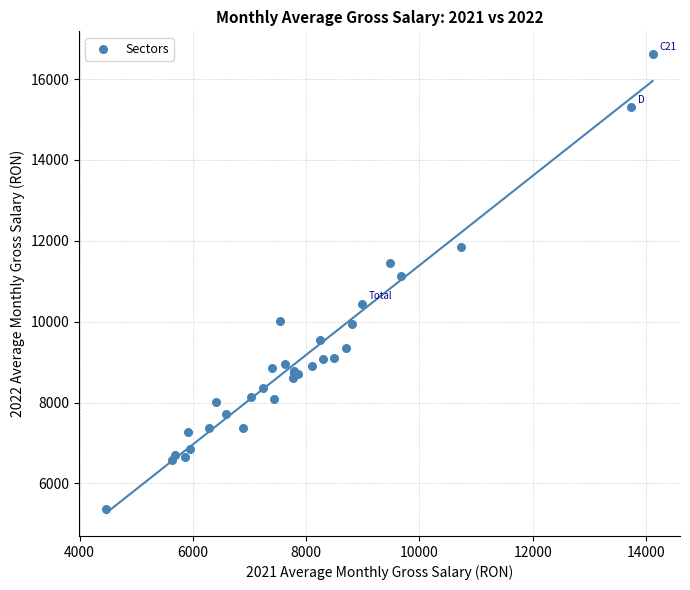

What Y value in the scatter plot is closest to 10987?

11121.9